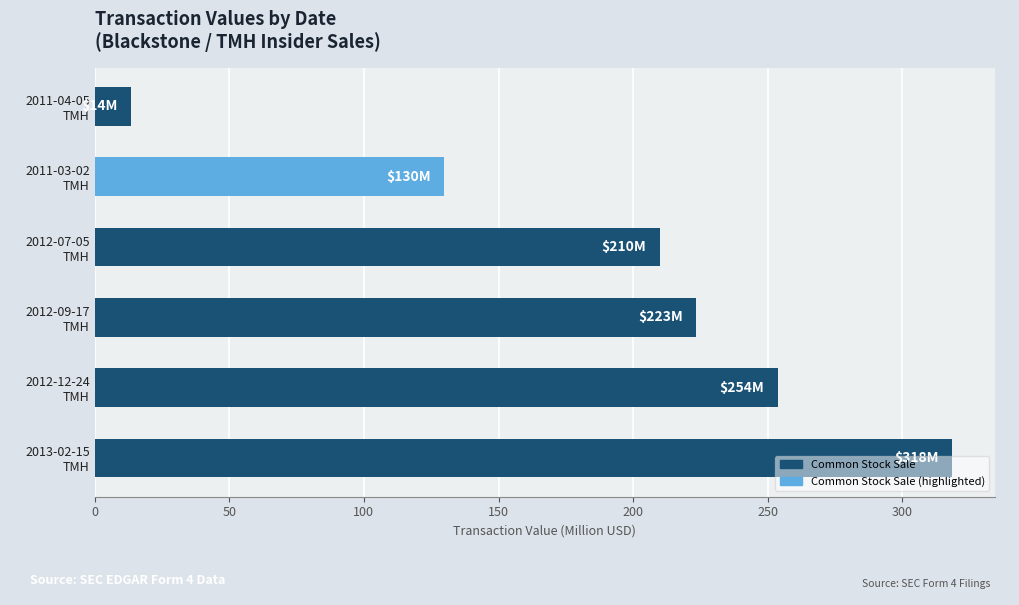

What is the difference between the second highest and minimum values?

240.1